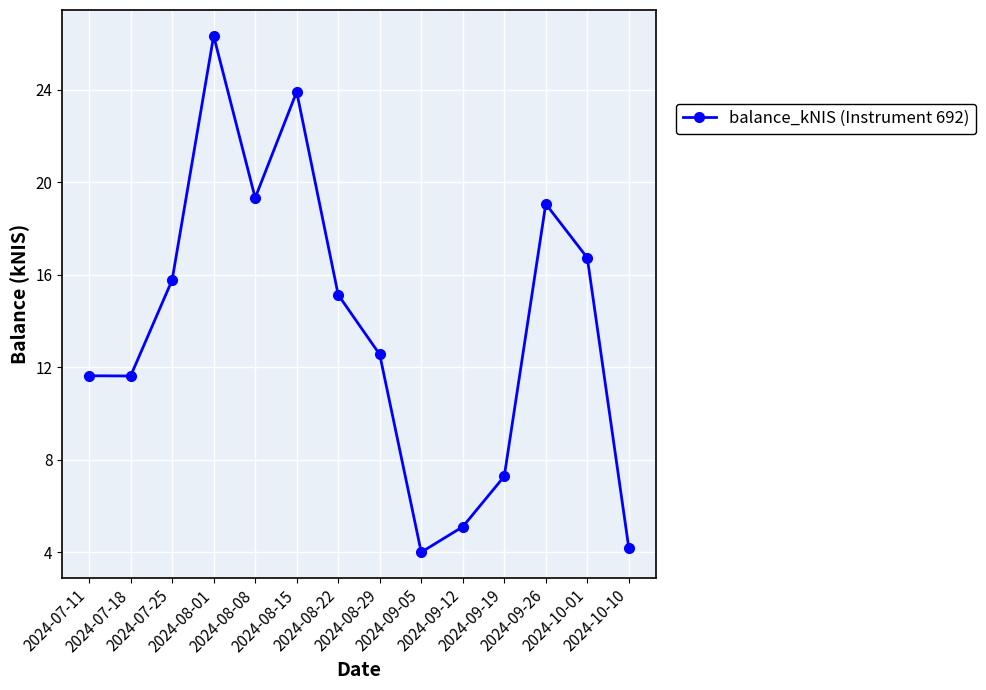

How many interior local peaks (higher than both neighbors) does the data have?

3